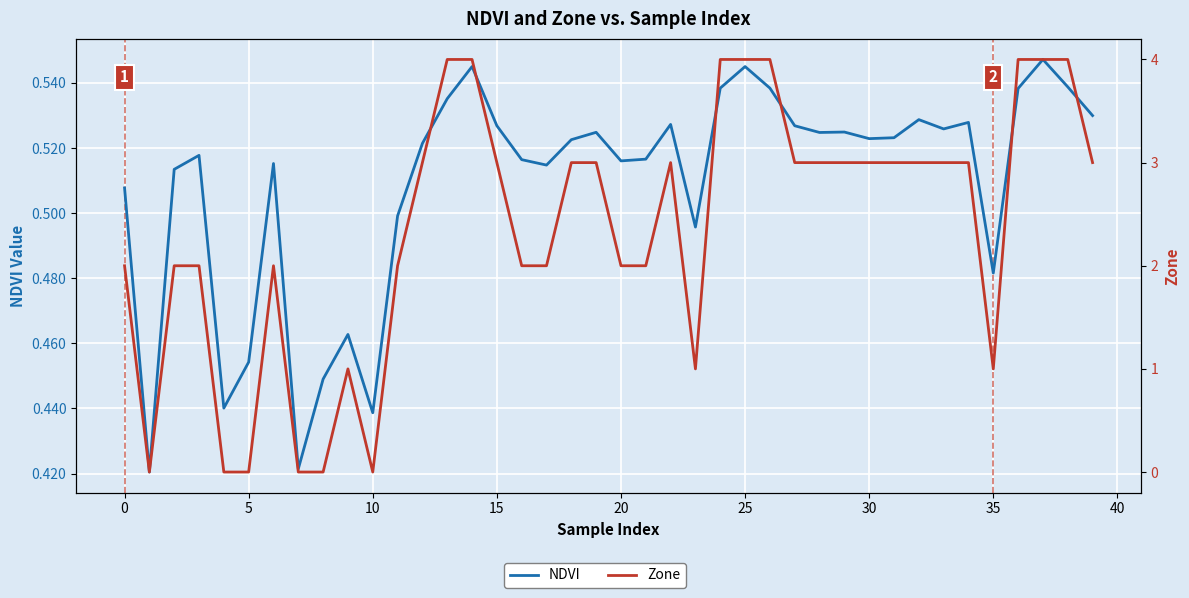

Which series changed the most between 11 and 32?

Zone